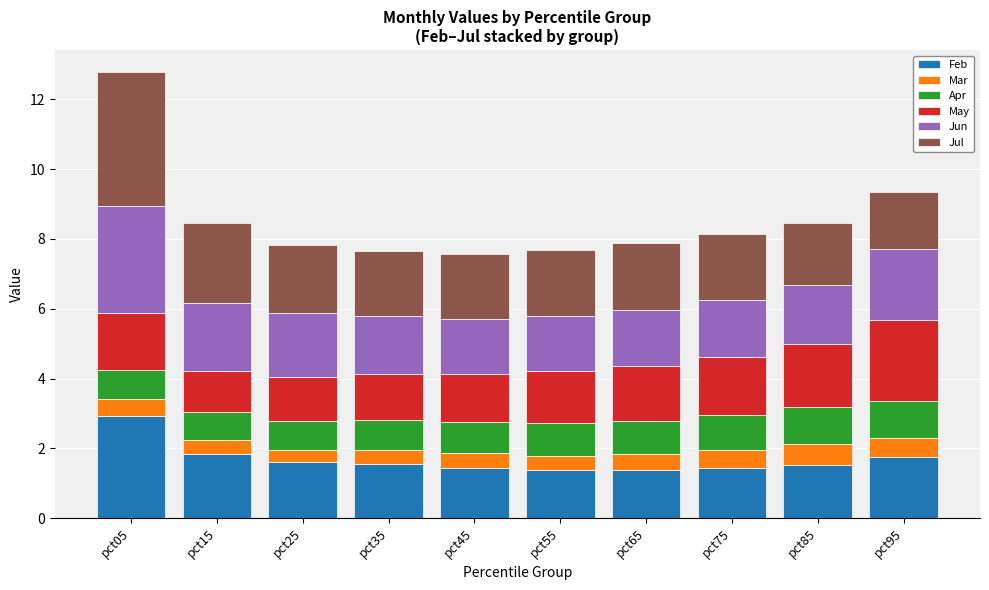

How many series are shown in this chart?

6